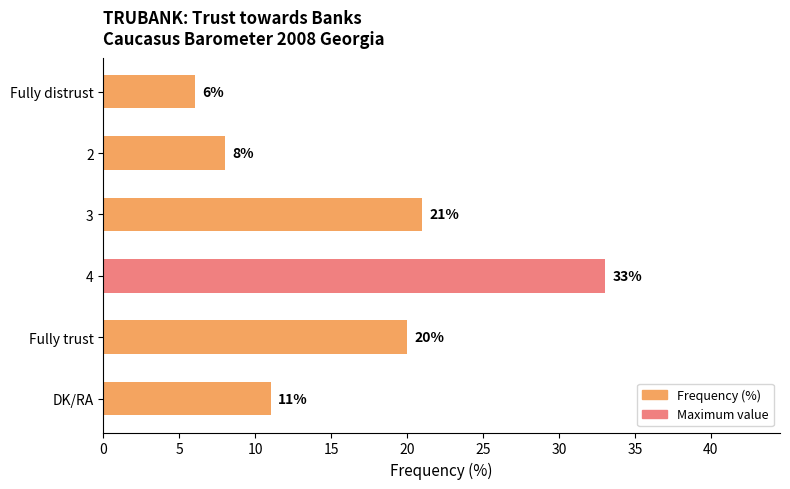

What is the minimum value shown in the chart?

6